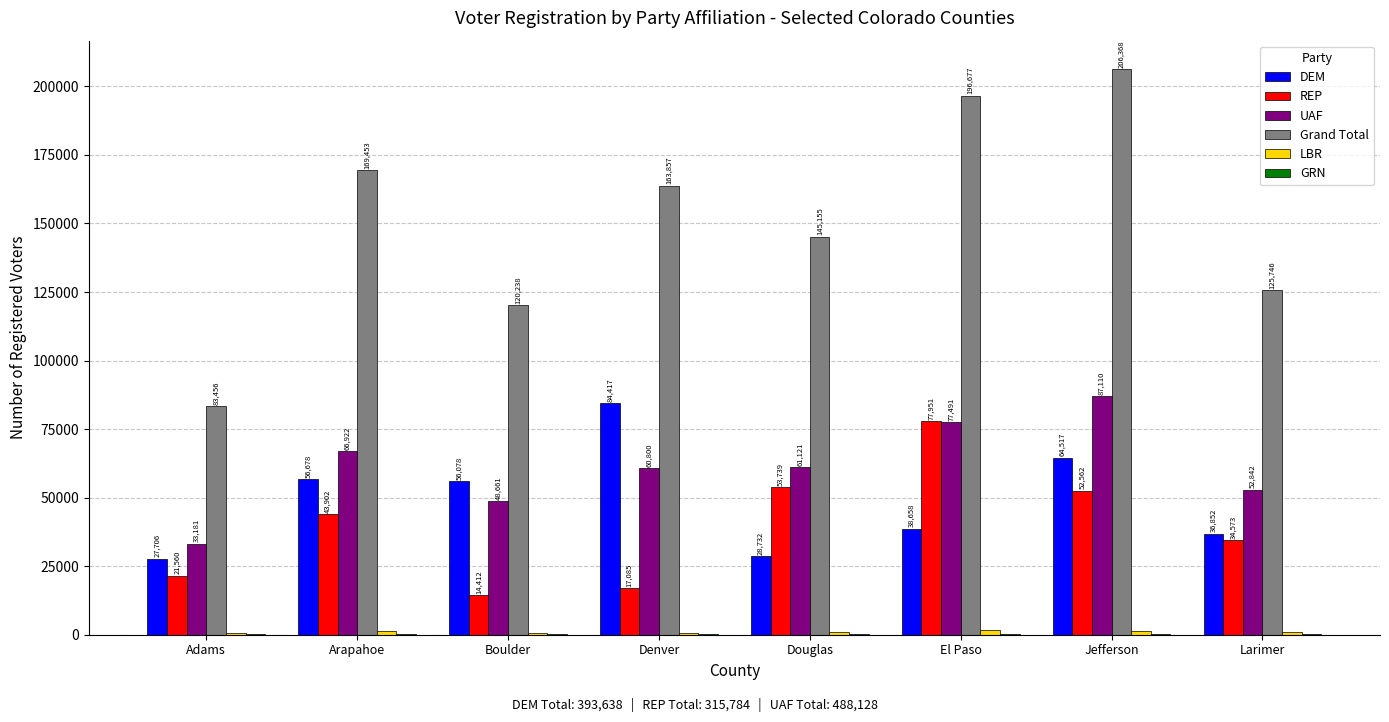

Count the number of categories in the chart.

8